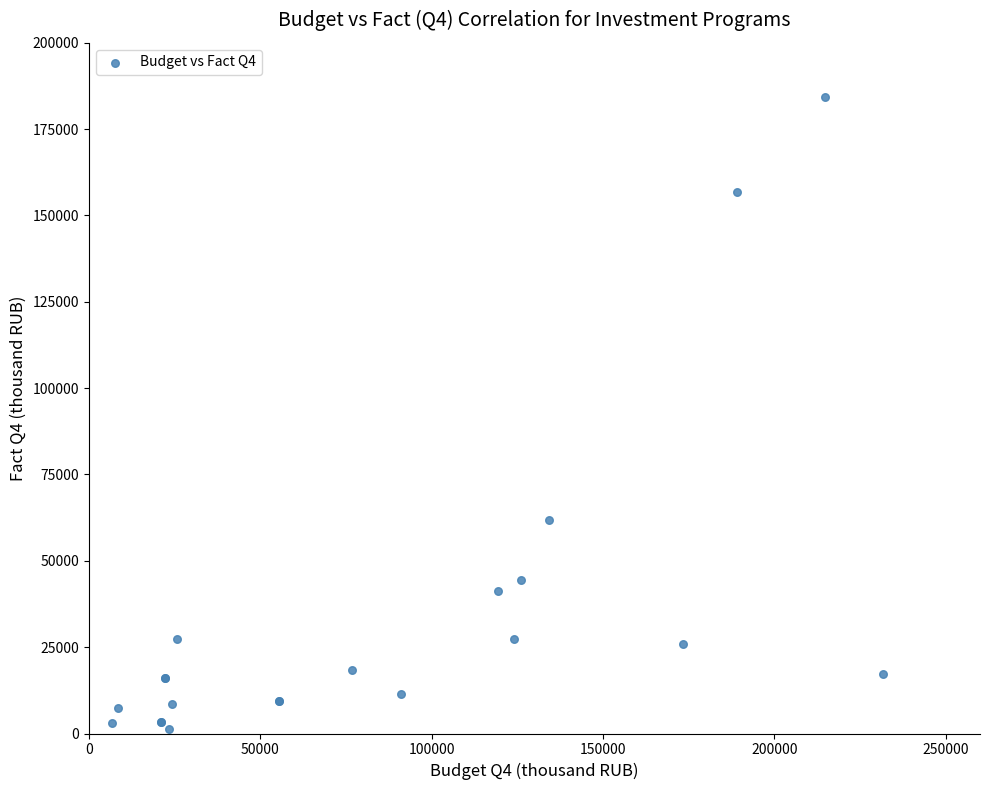

What Y value in the scatter plot is closest to 92691?

61682.4